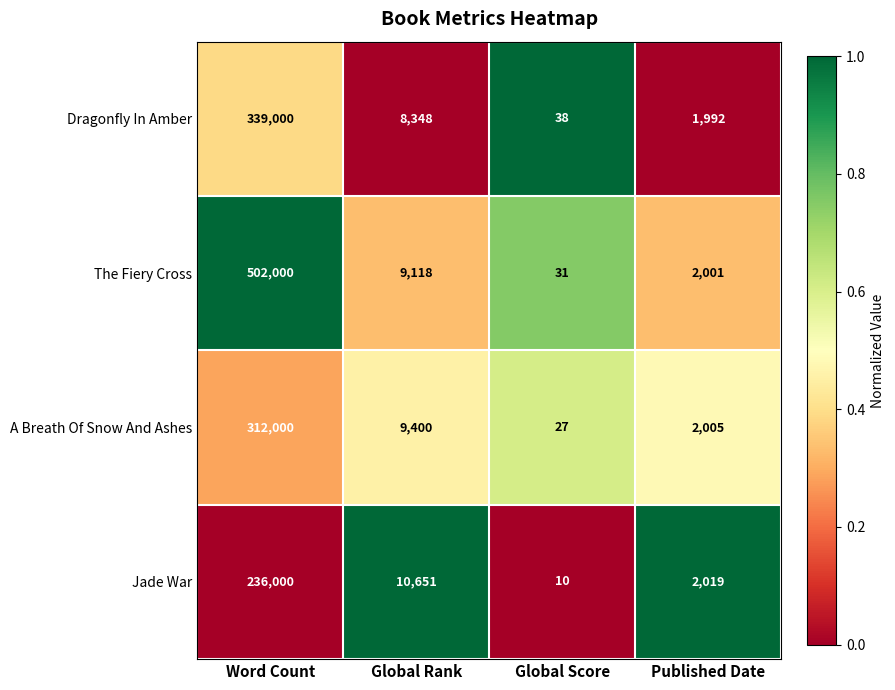

What is the difference between the highest and lowest values at Word Count?

266000